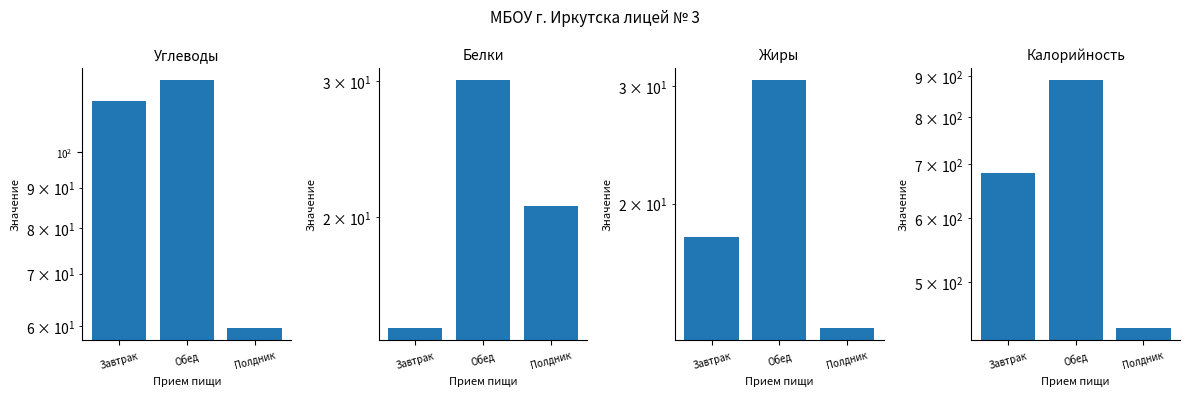

At how many categories does at least one series exceed 29?

3